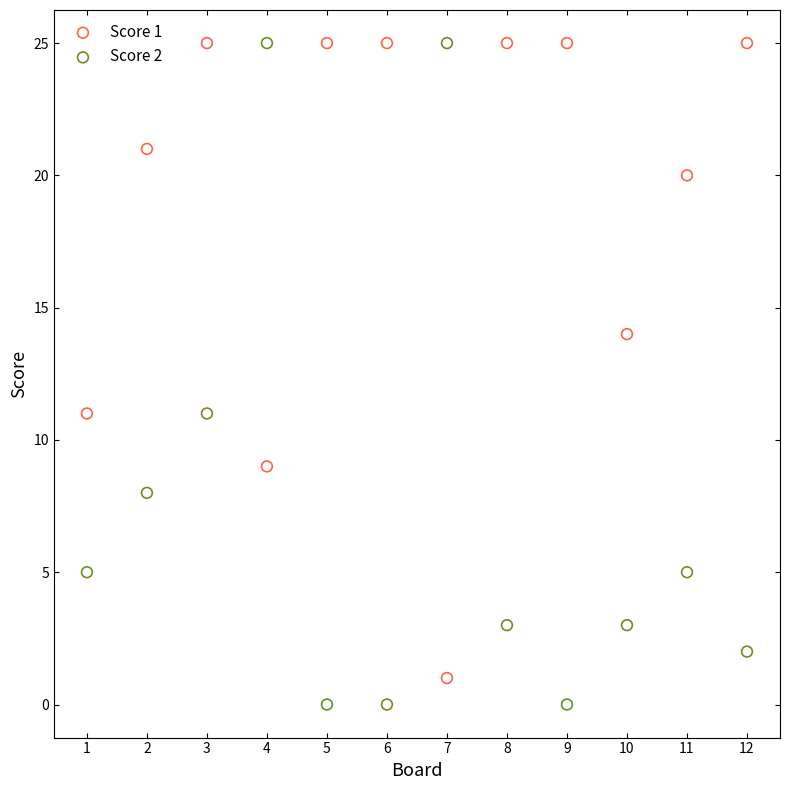

Which series reaches the minimum Y coordinate?

Score 2